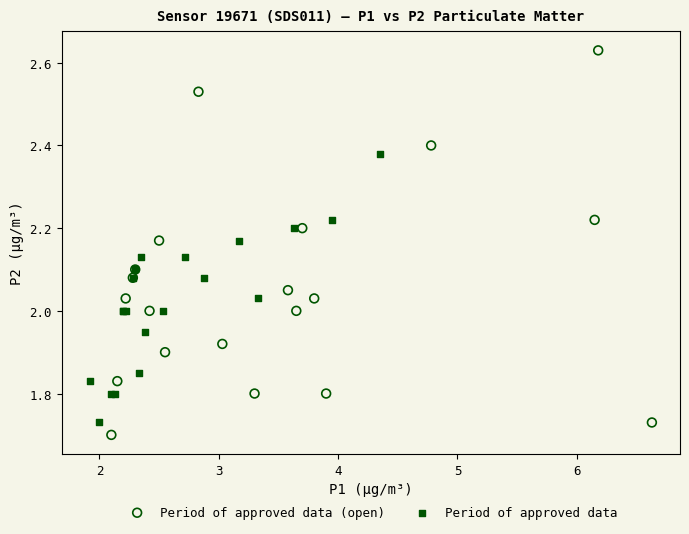

Which series has the widest spread of Y values?

Period of approved data (open)